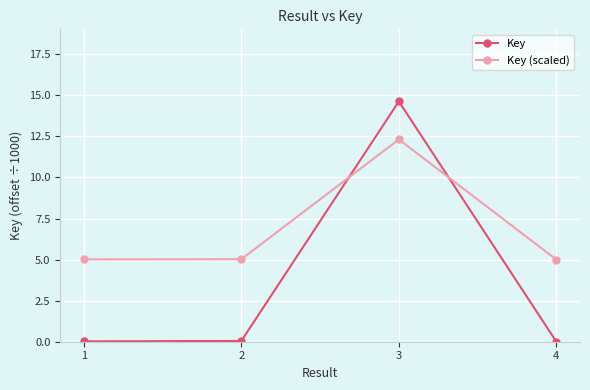

True or false: Key (scaled) has a value of 5.0 at 1.

True